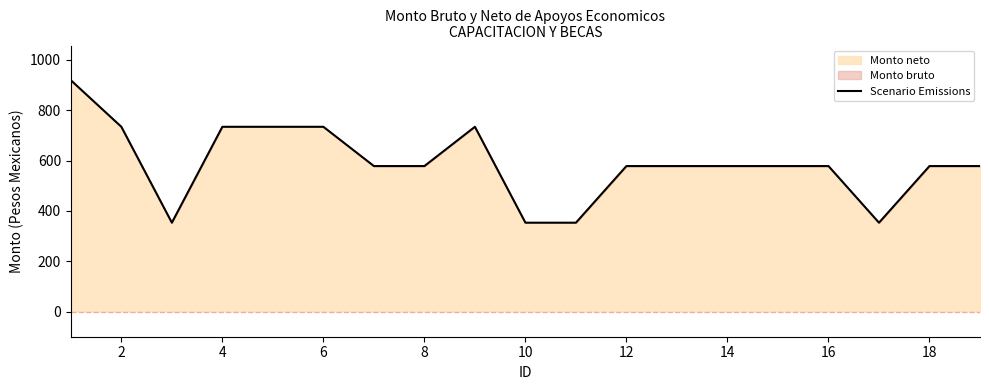

What is the maximum value shown in the chart?

919